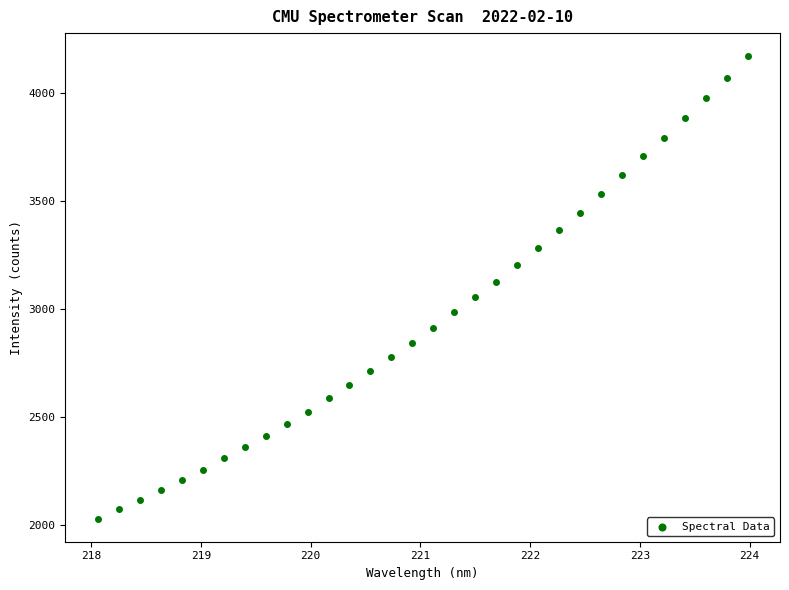

What is the range of X values (max minus min)?

5.9